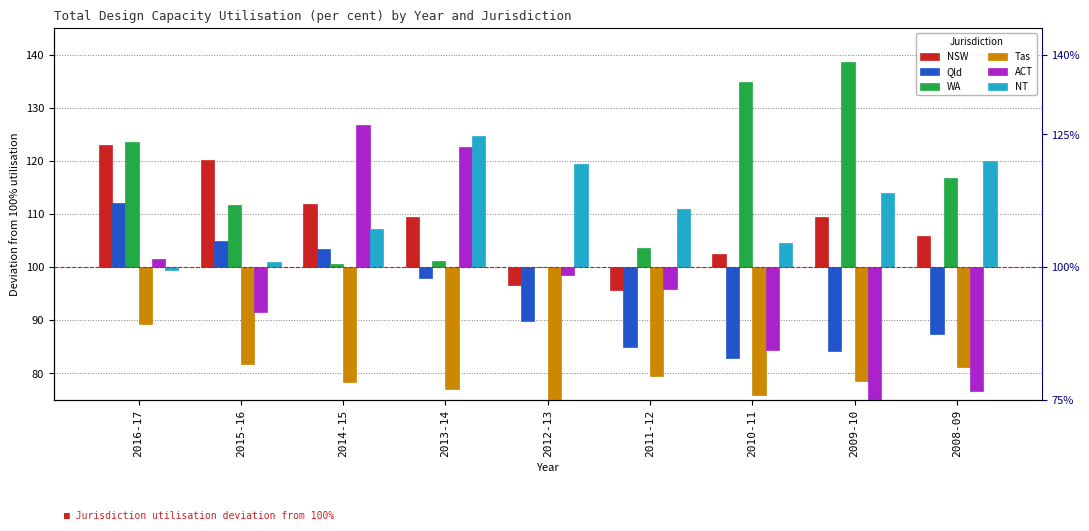

Between 2013-14 and 2011-12, which series saw the biggest shift?

ACT